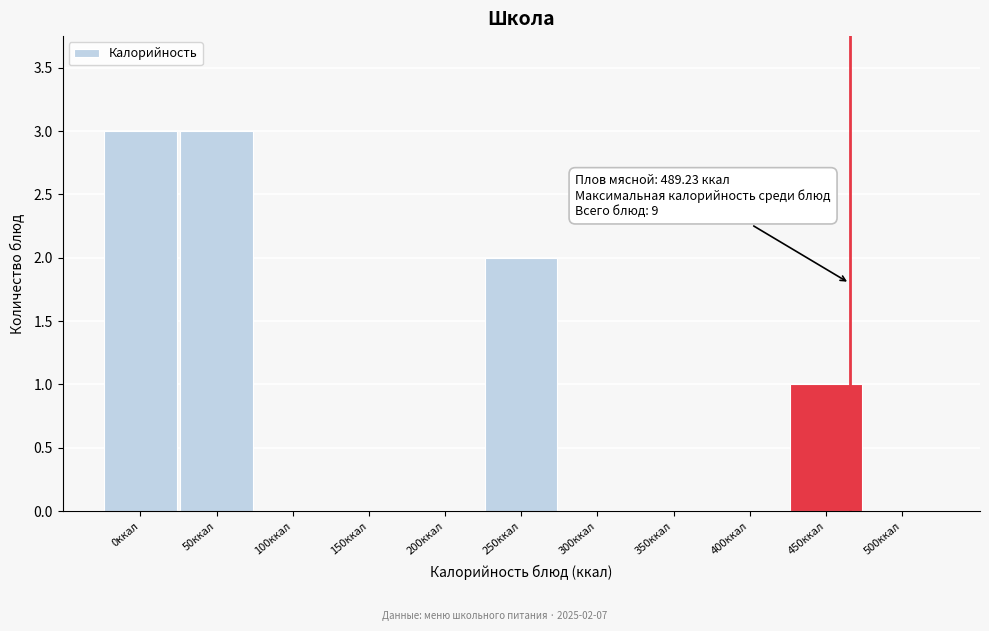

Reading left to right, what are all the values shown in this chart?

0ккал=3	50ккал=3	100ккал=0	150ккал=0	200ккал=0	250ккал=2	300ккал=0	350ккал=0	400ккал=0	450ккал=1	500ккал=0